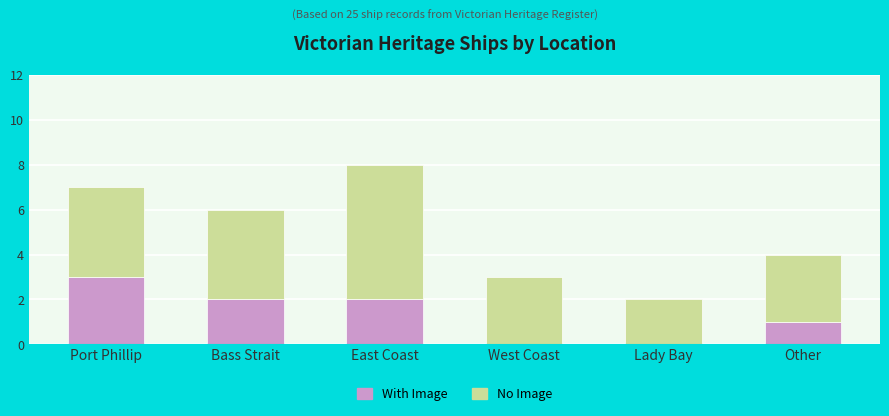

At which category is the sum across all series the highest?

East Coast